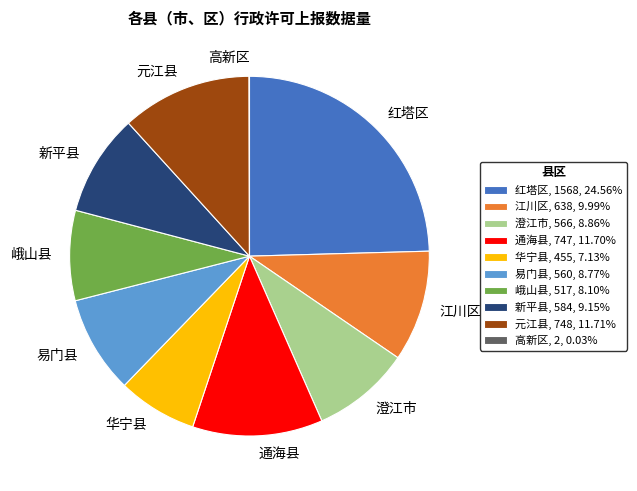

Is 峨山县, 517, 8.10% the majority of the pie?

No